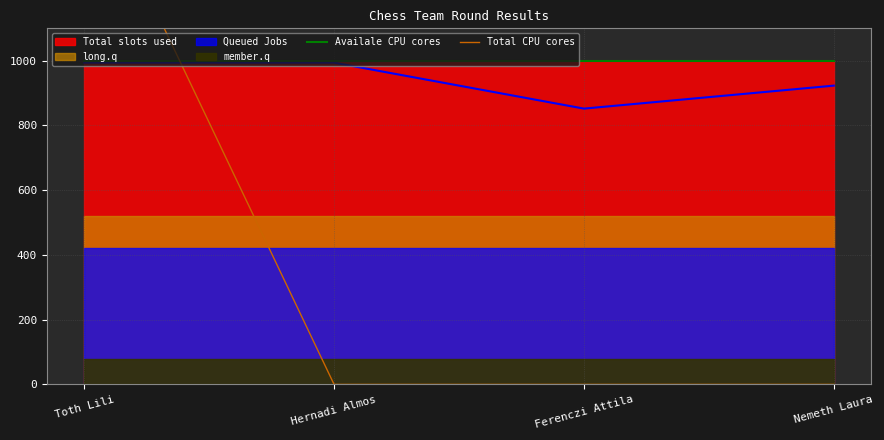

Does the chart display data point markers on the line(s)?

No